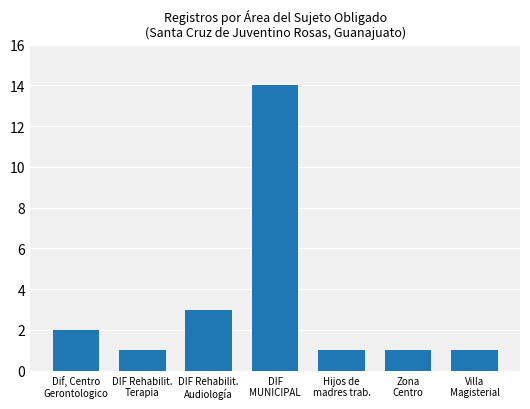

Are the bars horizontal?

No